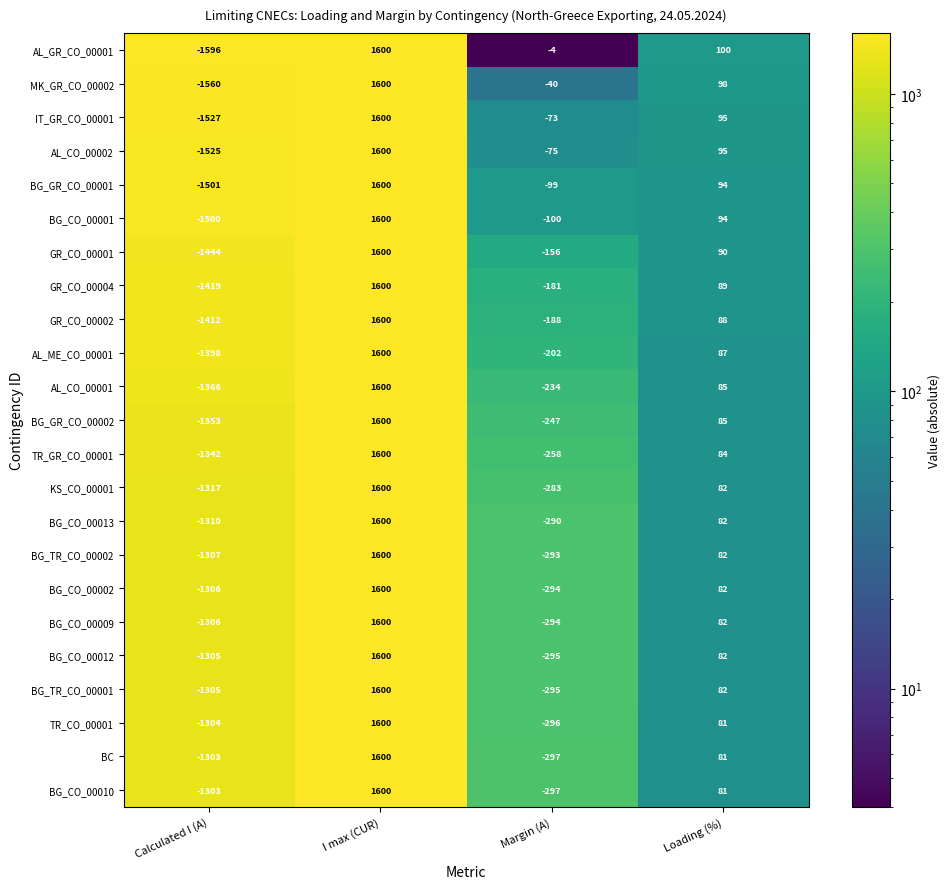

Between Calculated I (A) and Margin (A), which series saw the biggest shift?

AL_GR_CO_00001